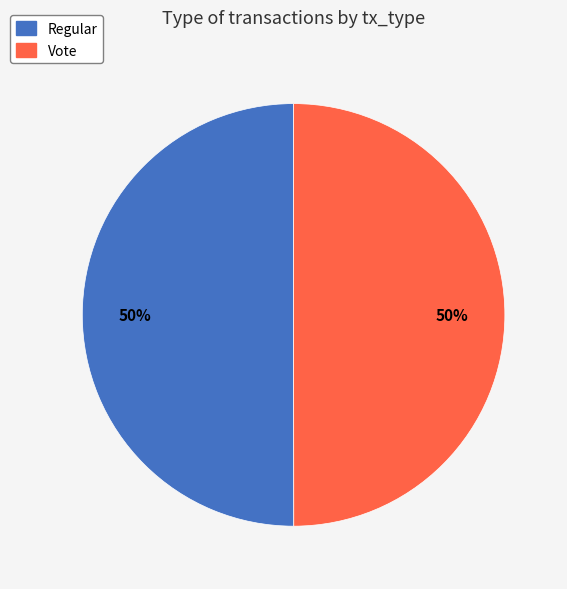

What is the ratio of the value at Regular to the value at Vote?

1.0